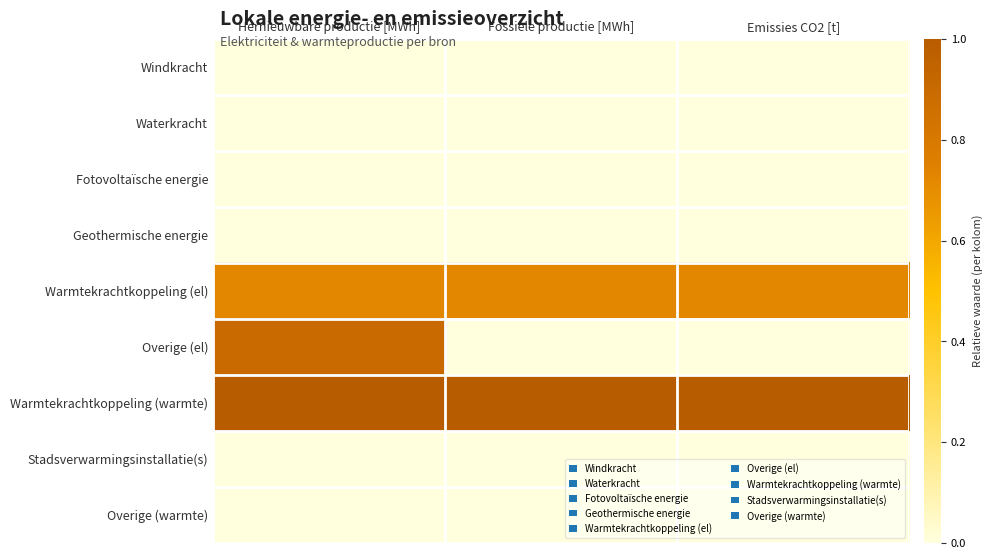

Reading right to left, list all the values displayed in this chart.

Windkracht: Emissies CO2 [t]=0.0	Fossiele productie [MWh]=0.0	Hernieuwbare productie [MWh]=0.0
Waterkracht: Emissies CO2 [t]=0.0	Fossiele productie [MWh]=0.0	Hernieuwbare productie [MWh]=0.0
Fotovoltaïsche energie: Emissies CO2 [t]=0.0	Fossiele productie [MWh]=0.0	Hernieuwbare productie [MWh]=0.0
Geothermische energie: Emissies CO2 [t]=0.0	Fossiele productie [MWh]=0.0	Hernieuwbare productie [MWh]=0.0
Warmtekrachtkoppeling (el): Emissies CO2 [t]=0.7	Fossiele productie [MWh]=0.7	Hernieuwbare productie [MWh]=0.7
Overige (el): Emissies CO2 [t]=0.0	Fossiele productie [MWh]=0.0	Hernieuwbare productie [MWh]=0.9
Warmtekrachtkoppeling (warmte): Emissies CO2 [t]=1.0	Fossiele productie [MWh]=1.0	Hernieuwbare productie [MWh]=1.0
Stadsverwarmingsinstallatie(s): Emissies CO2 [t]=0.0	Fossiele productie [MWh]=0.0	Hernieuwbare productie [MWh]=0.0
Overige (warmte): Emissies CO2 [t]=0.0	Fossiele productie [MWh]=0.0	Hernieuwbare productie [MWh]=0.0